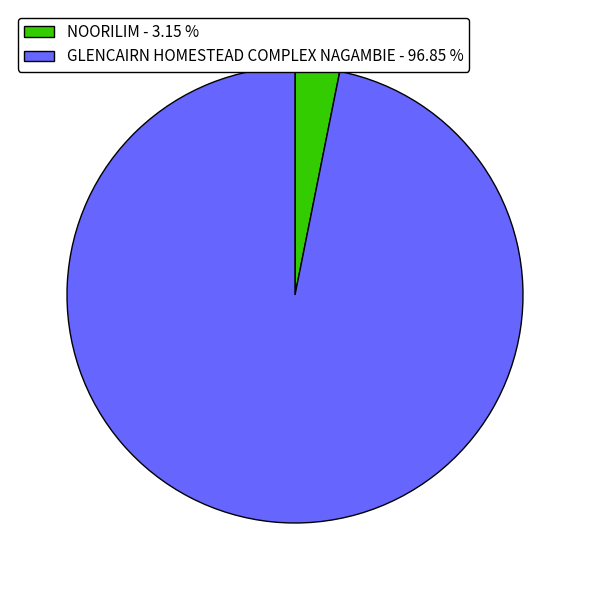

Do GLENCAIRN HOMESTEAD COMPLEX NAGAMBIE - 96.85 % and NOORILIM - 3.15 % together represent more than half of the pie?

Yes